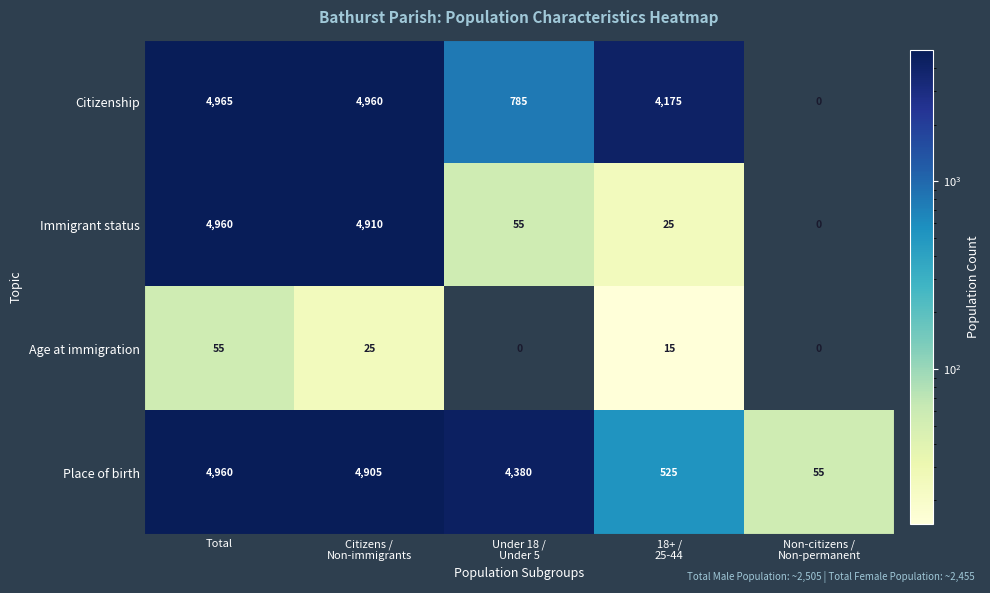

What is the sum of all Age at immigration values?

95